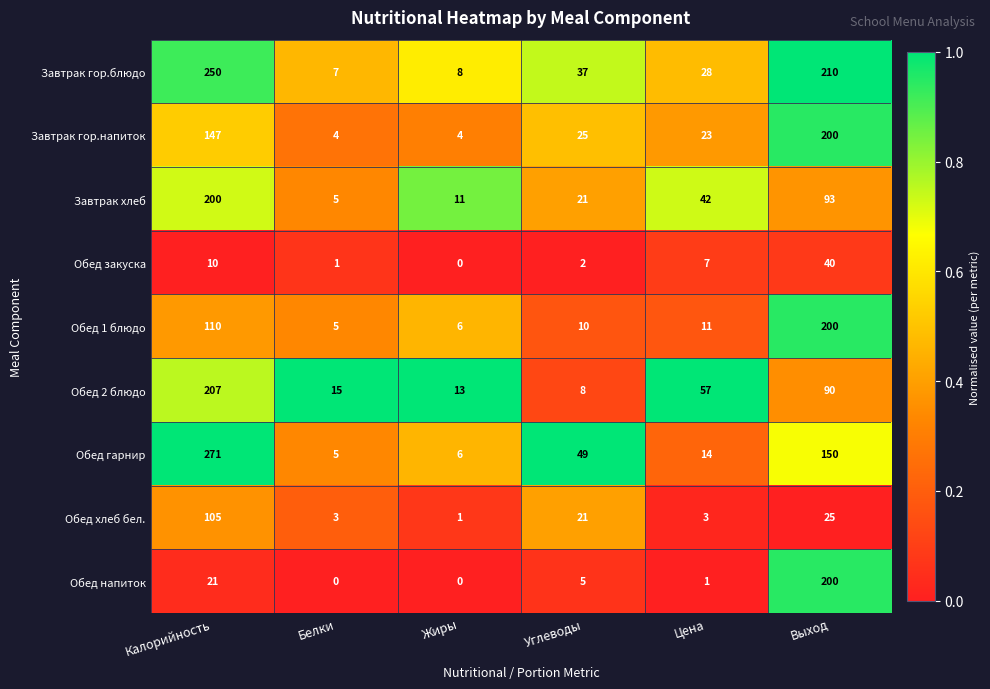

What is the difference between the second highest and second lowest values in the Обед 1 блюдо series?

104